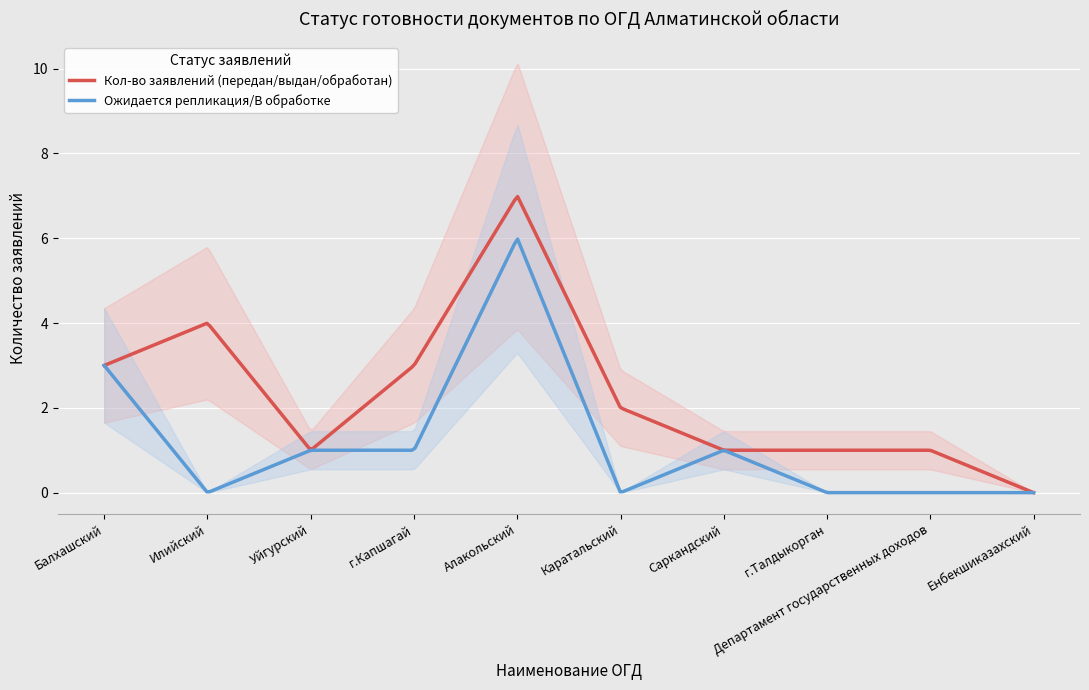

How many interior local valleys does the Кол-во заявлений (передан/выдан/обработан) series have?

1